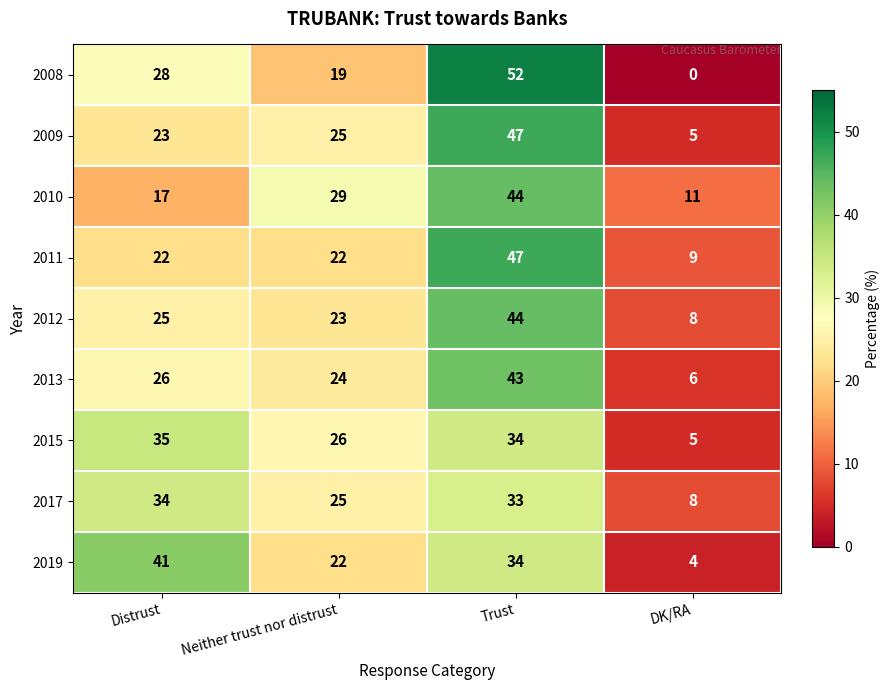

What is the difference between the 2010 values at Neither trust nor distrust and DK/RA?

18